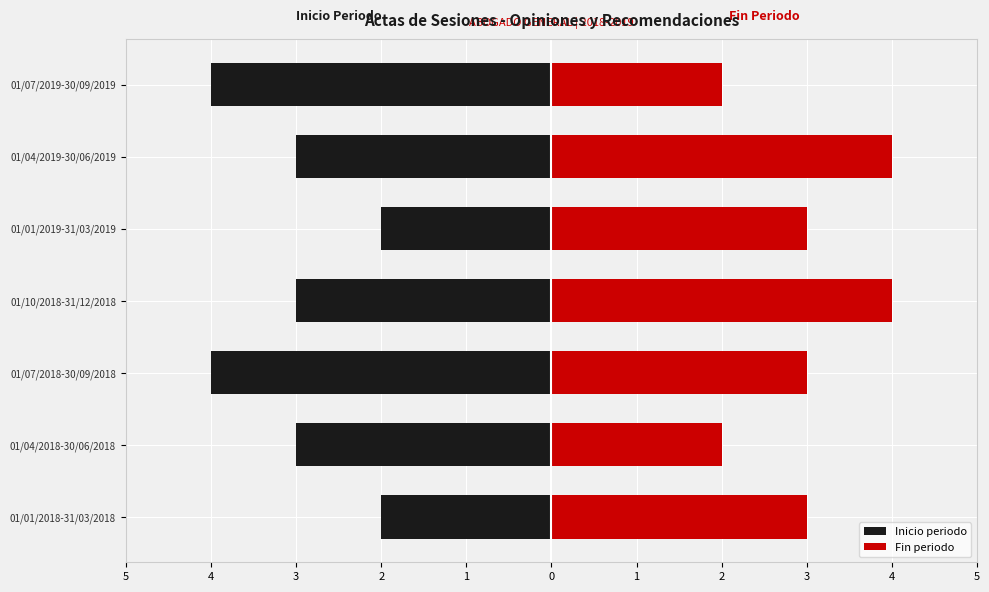

Read the Fin periodo value at 01/07/2019-30/09/2019.

2